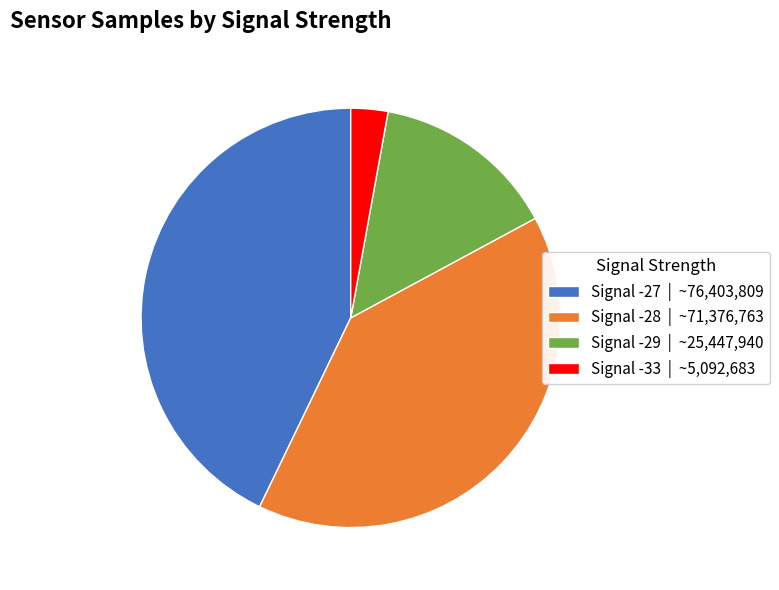

What is the smallest slice in the pie chart?

Signal -33 | ~5,092,683